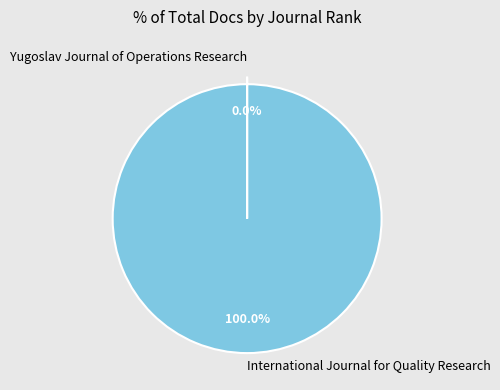

Which slice is the largest?

International Journal for Quality Research